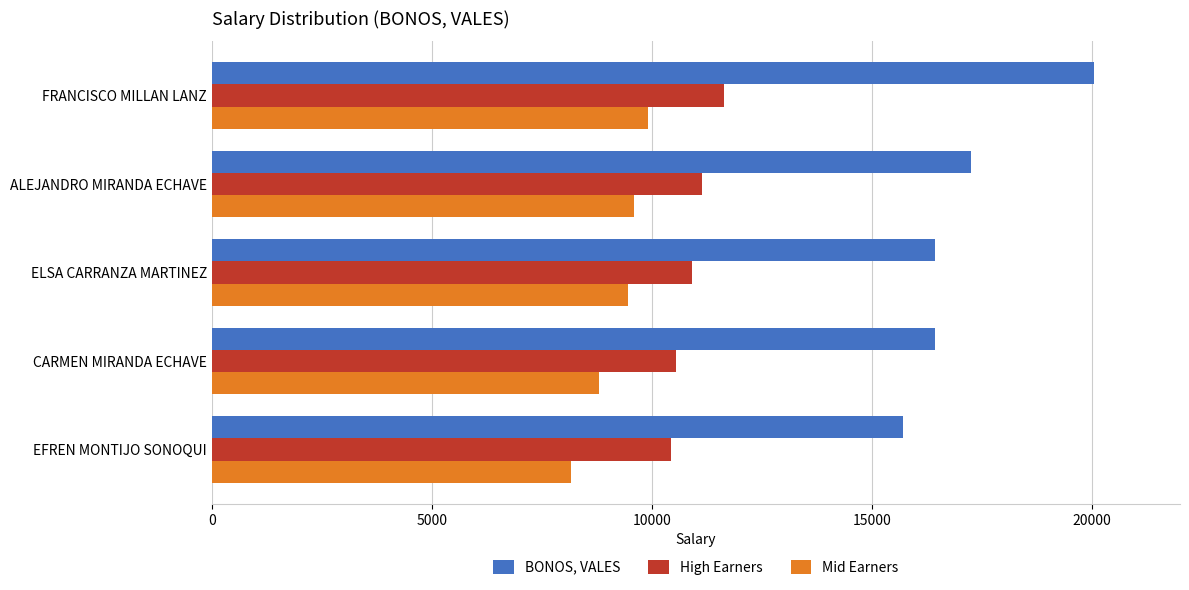

What is the spread (max minus min) of values at CARMEN MIRANDA ECHAVE?

7628